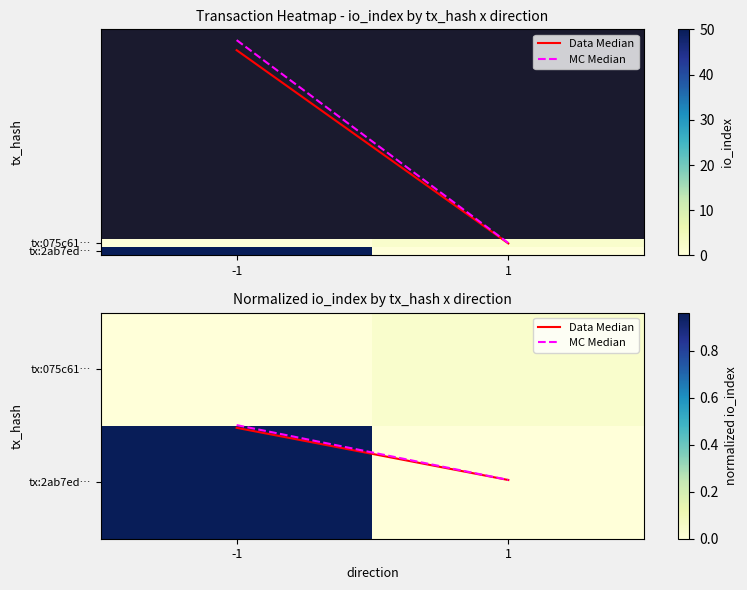

Which category has the highest value in the tx:2ab7ed… series?

-1